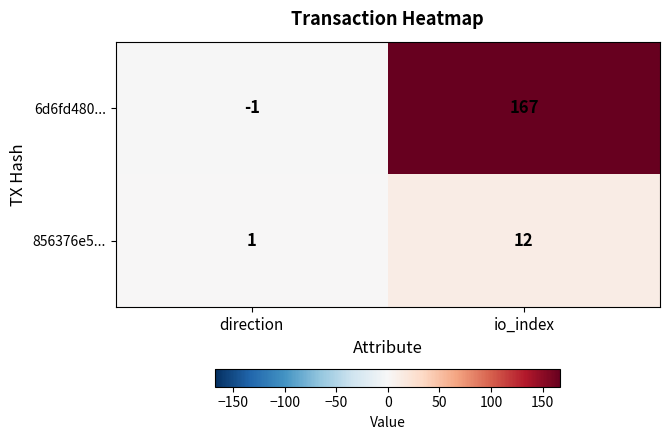

How many distinct data groups are displayed?

2